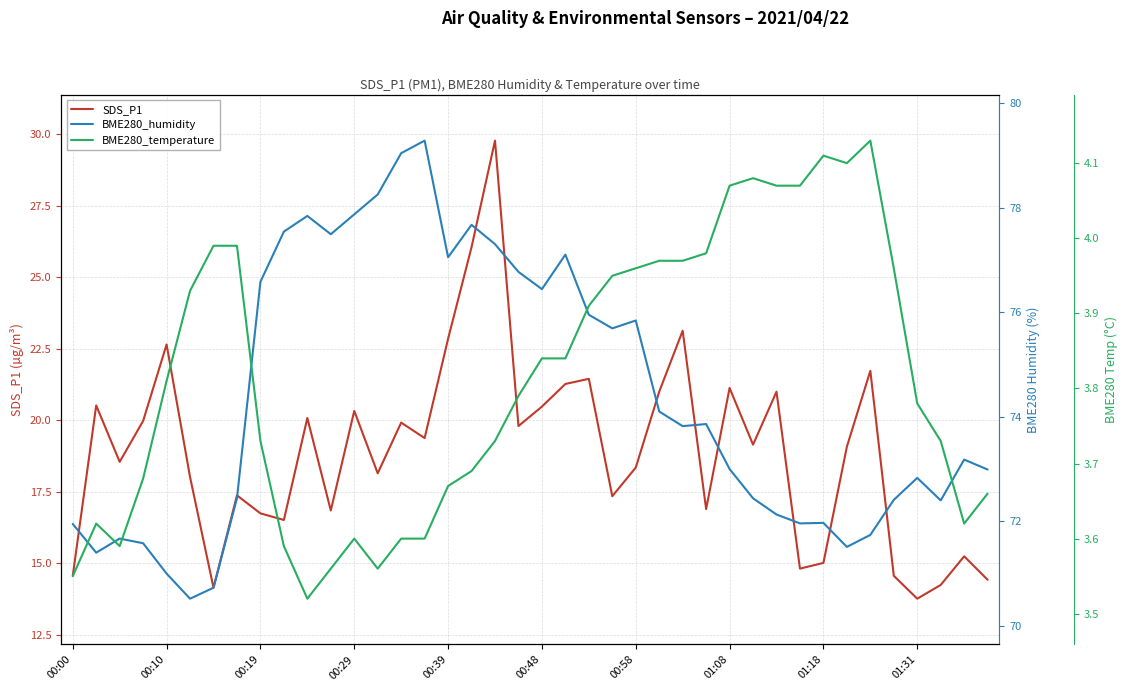

How many distinct data groups are displayed?

3